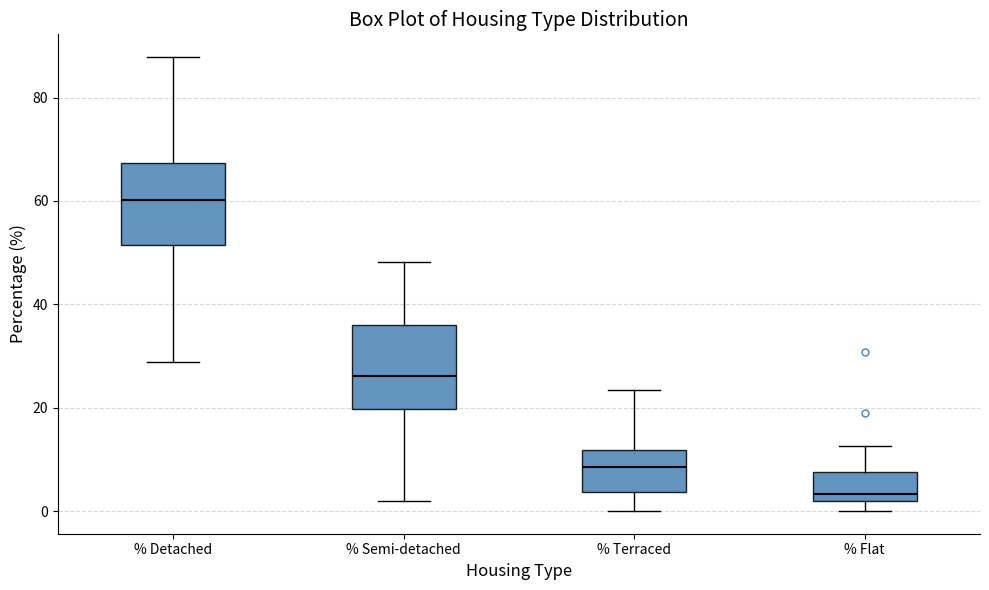

Reading left to right, read every box against the y-axis: the position of its median line, the range the box covers, and the ends of its whiskers. The values are not printed on the chart, so give them approximately, as read against the axis.

% Detached: median 60, box 52 to 68, whiskers 28 to 88
% Semi-detached: median 26, box 20 to 36, whiskers 2 to 48
% Terraced: median 8, box 4 to 12, whiskers 0 to 24
% Flat: median 4, box 2 to 8, whiskers 0 to 12